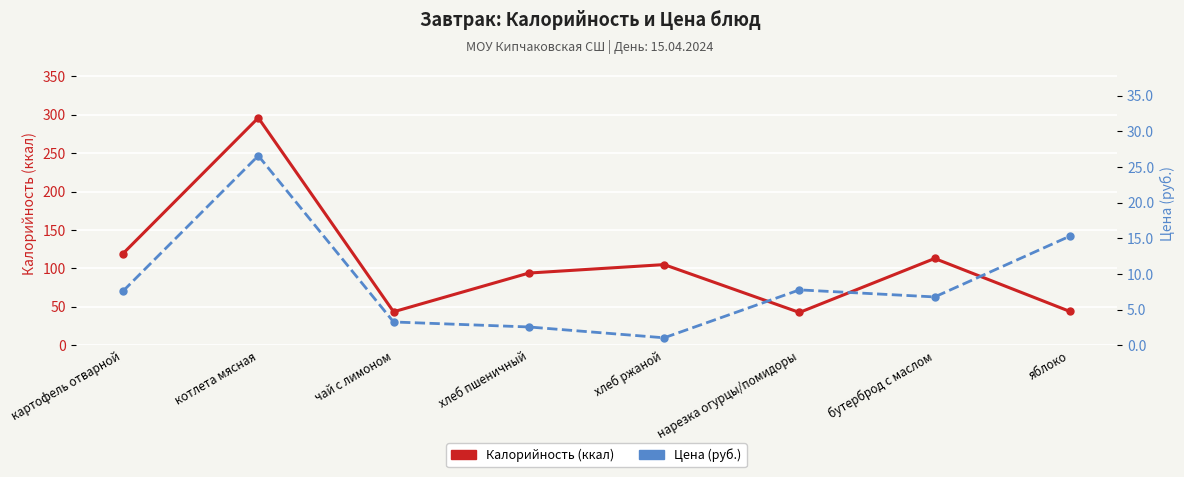

Which series has the largest range (max minus min)?

Калорийность